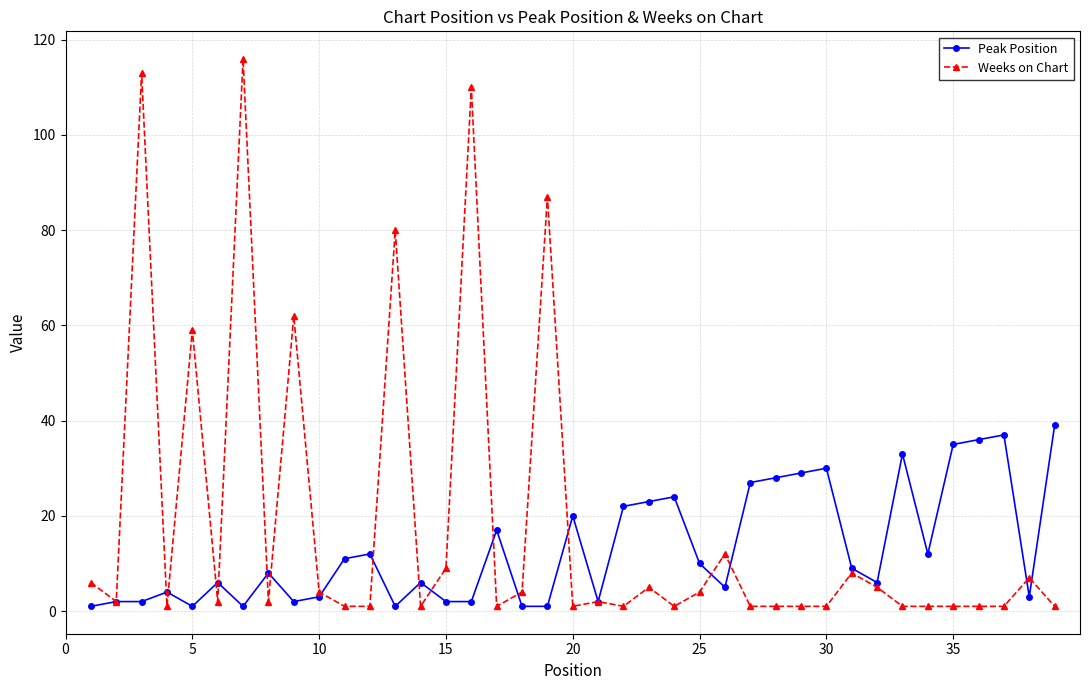

True or false: Peak Position has more than 0 interior local peaks.

True